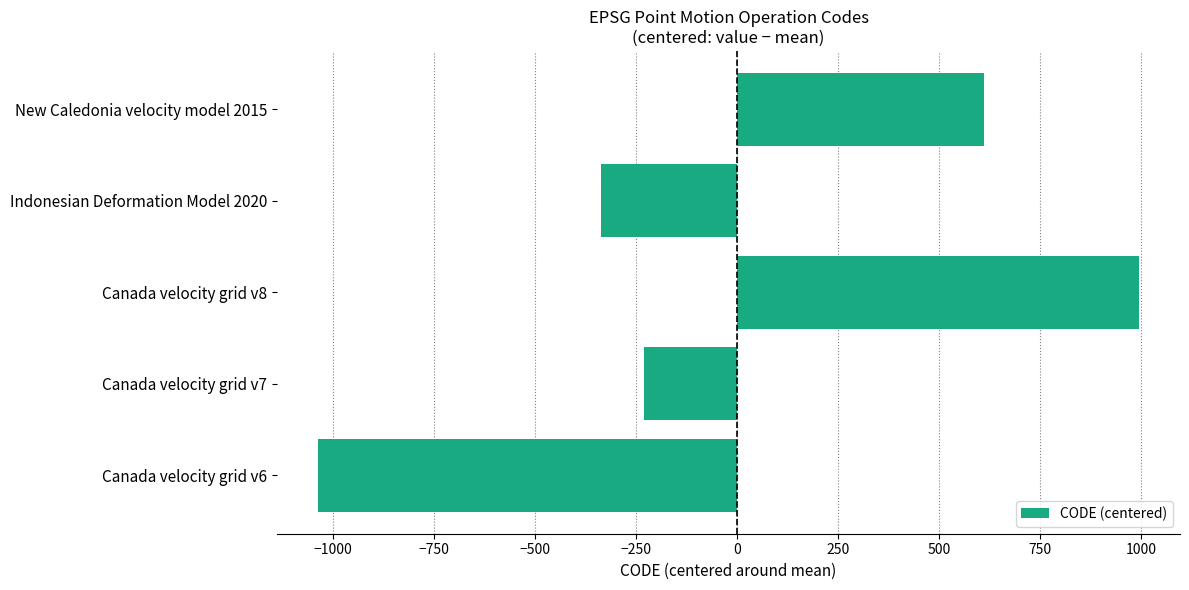

Count the number of categories in the chart.

5